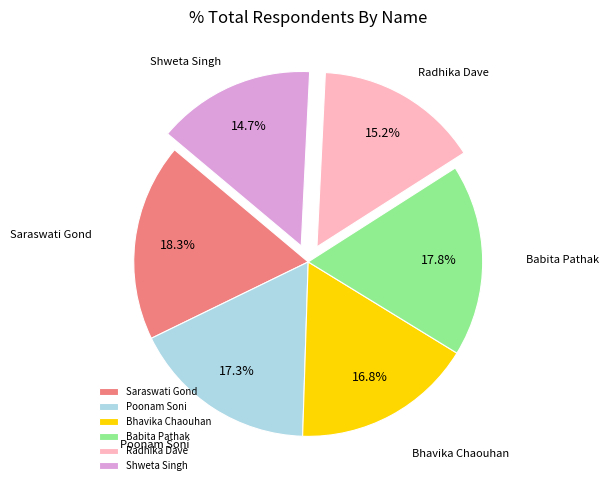

Does Poonam Soni account for over 50% of the chart?

No